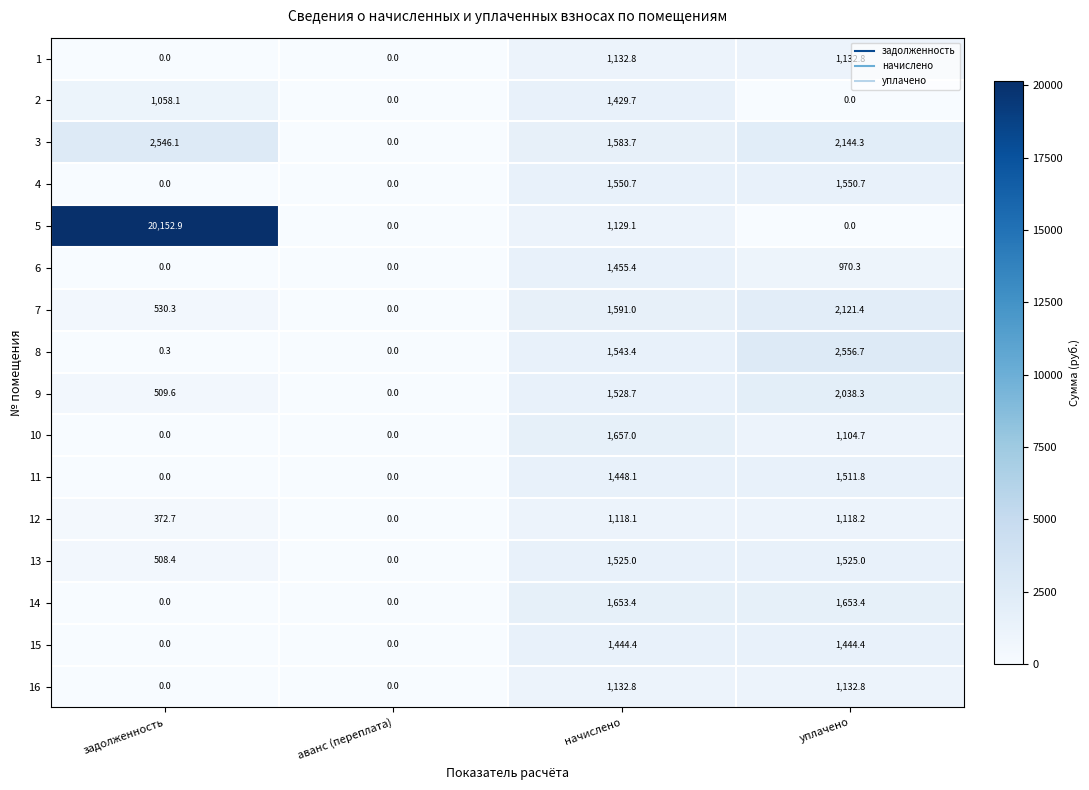

At which category is the sum across all series the highest?

задолженность